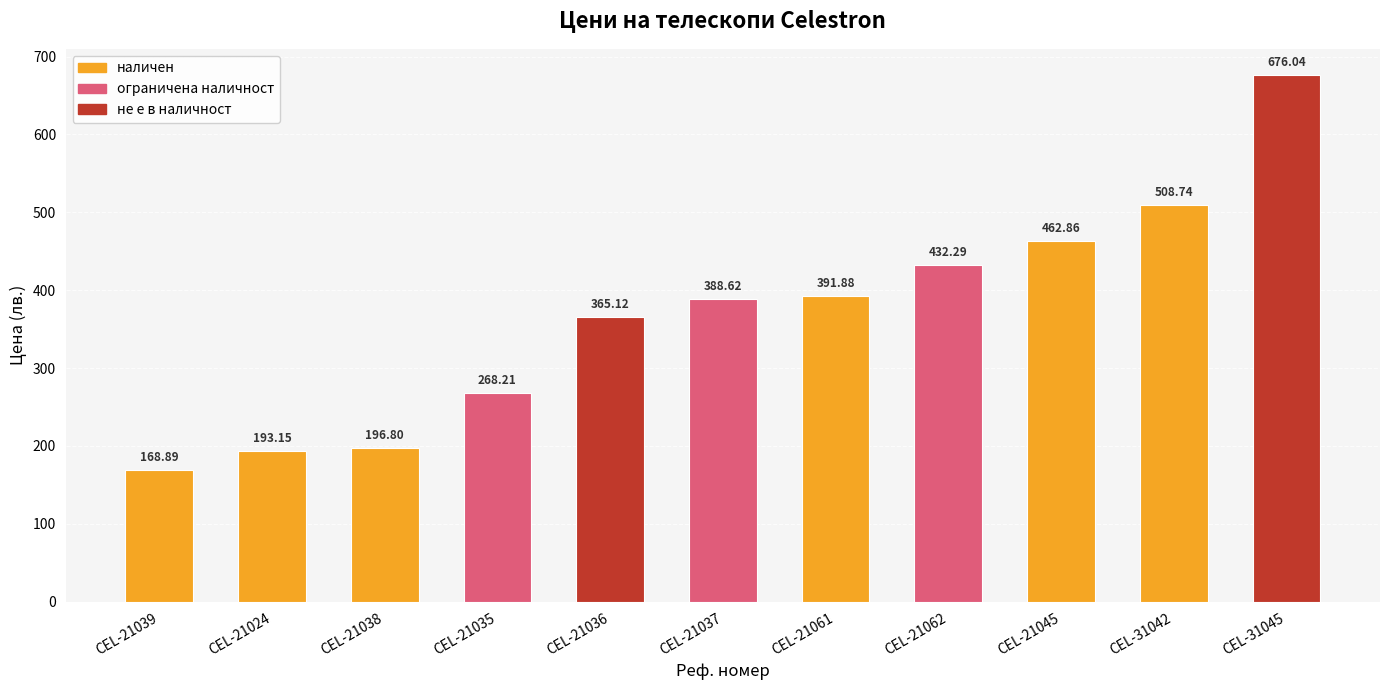

Which category has the highest value across all series?

CEL-31045